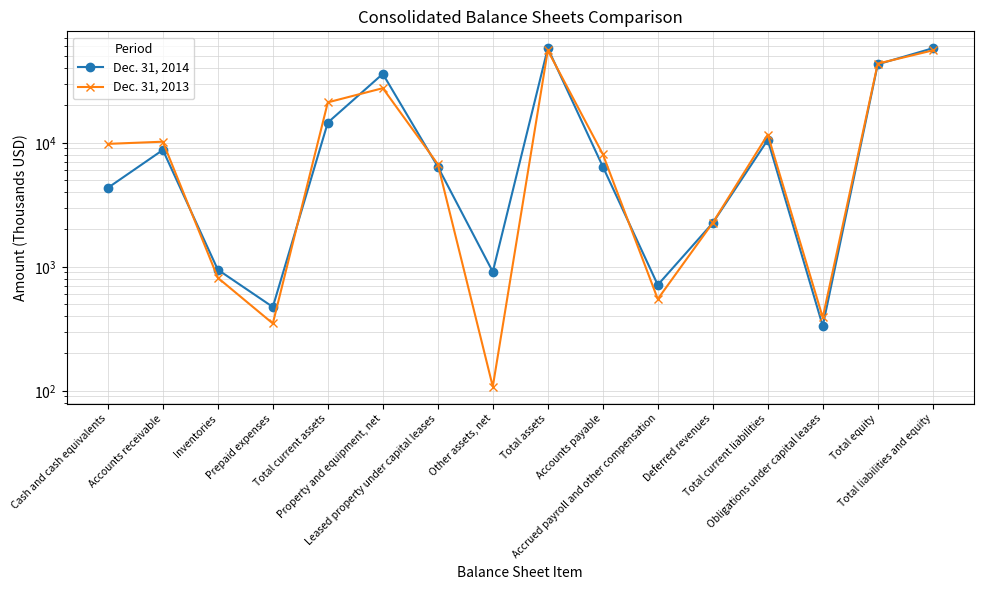

Reading left to right, what are all the values shown in this chart?

Dec. 31, 2014: Cash and cash equivalents=4329	Accounts receivable=8750	Inventories=947	Prepaid expenses=474	Total current assets=14553	Property and equipment, net=35954	Leased property under capital leases=6418	Other assets, net=911	Total assets=57844	Accounts payable=6429	Accrued payroll and other compensation=714	Deferred revenues=2256	Total current liabilities=10551	Obligations under capital leases=333	Total equity=42922	Total liabilities and equity=57844
Dec. 31, 2013: Cash and cash equivalents=9798	Accounts receivable=10201	Inventories=815	Prepaid expenses=349	Total current assets=21181	Property and equipment, net=27563	Leased property under capital leases=6719	Other assets, net=108	Total assets=55579	Accounts payable=8101	Accrued payroll and other compensation=549	Deferred revenues=2265	Total current liabilities=11644	Obligations under capital leases=390	Total equity=43470	Total liabilities and equity=55579